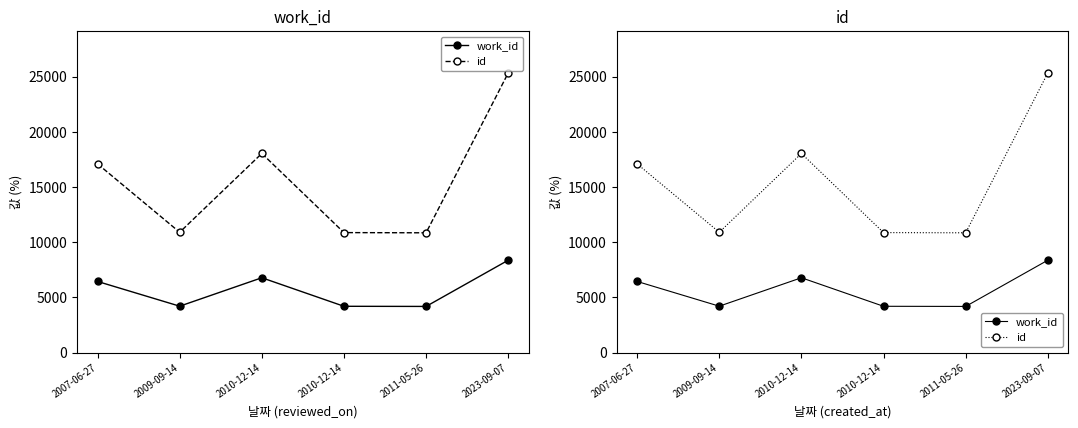

Reading left to right, transcribe all the data shown in this chart.

work_id: 2007-06-27=6440	2009-09-14=4200	2010-12-14=6775	2010-12-14=4191	2011-05-26=4178	2023-09-07=8364
id: 2007-06-27=17086	2009-09-14=10894	2010-12-14=18031	2010-12-14=10864	2011-05-26=10846	2023-09-07=25323